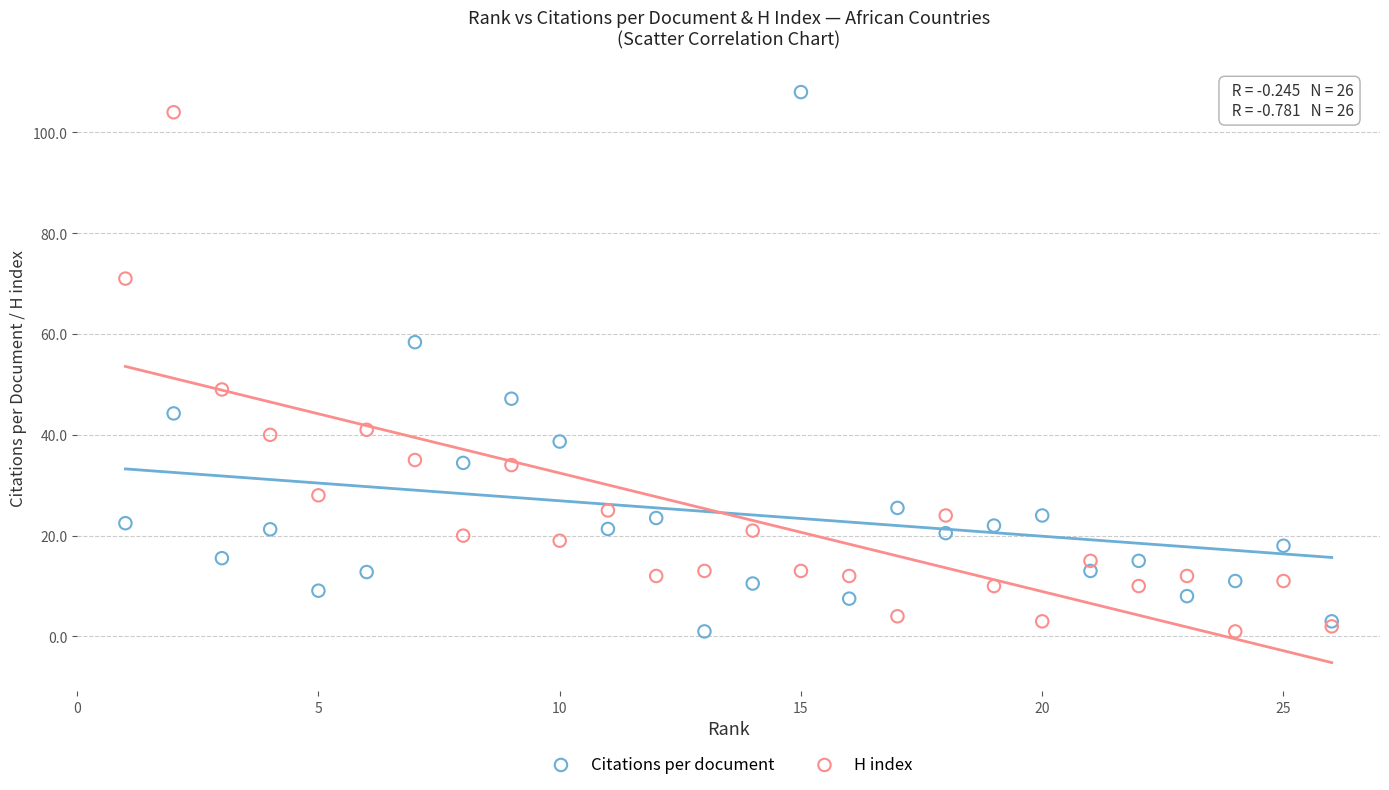

What is the X range (max minus min) for the scatter plot?

25.0